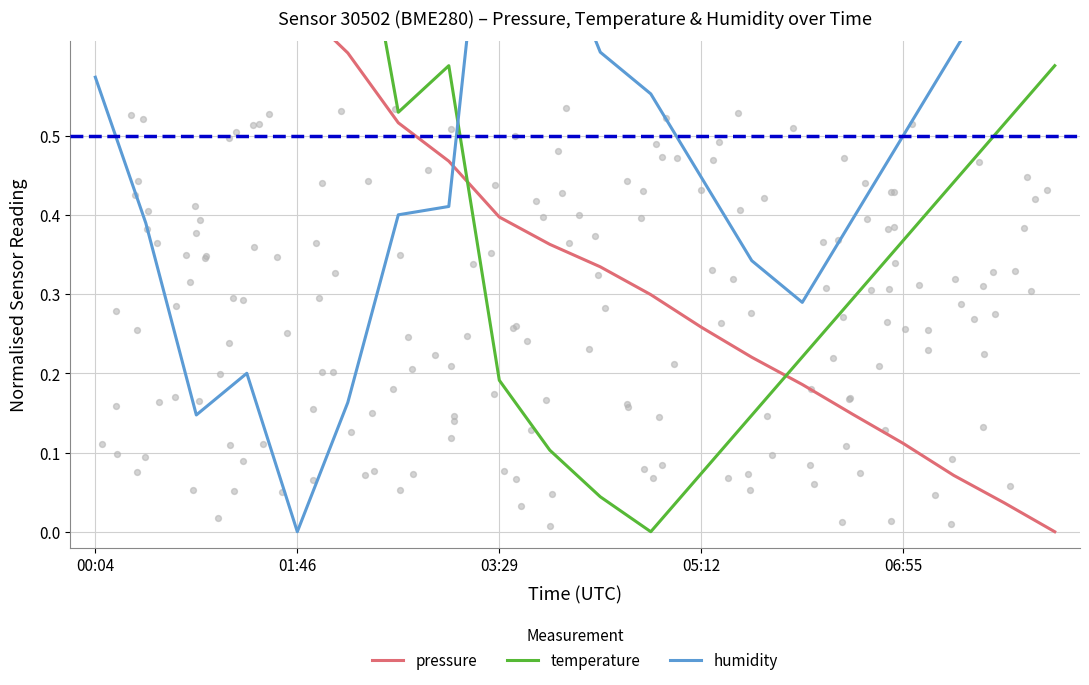

Which series has the widest spread of Y values?

pressure